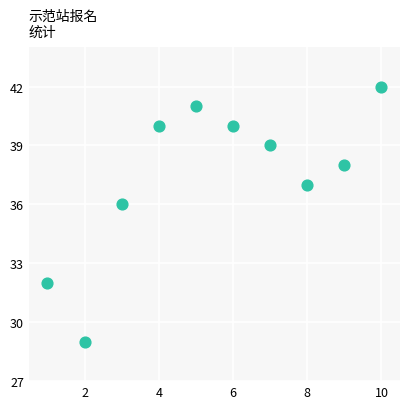

What is the average X value?

6